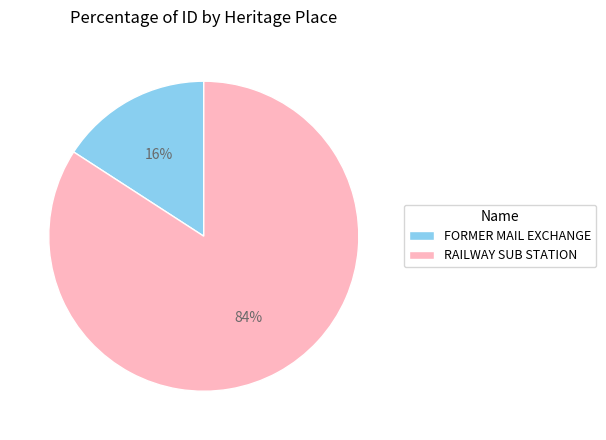

Which slice is the smallest?

FORMER MAIL EXCHANGE